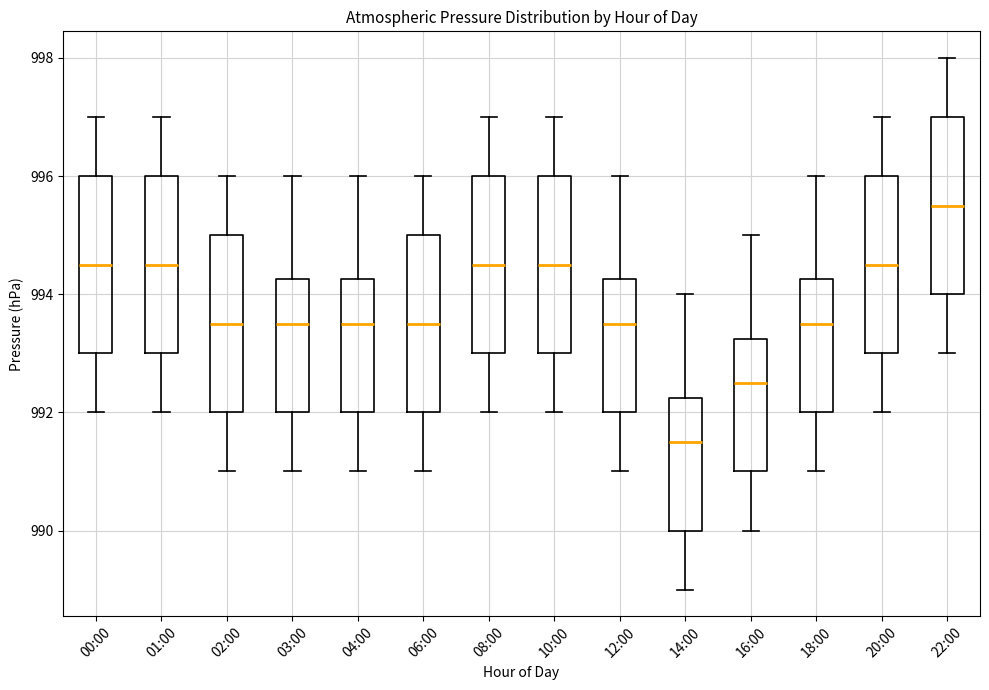

Where does the median line of the box for 04:00 sit on the y-axis? The values are not printed on the chart, so give them approximately, as read against the axis.

993.6